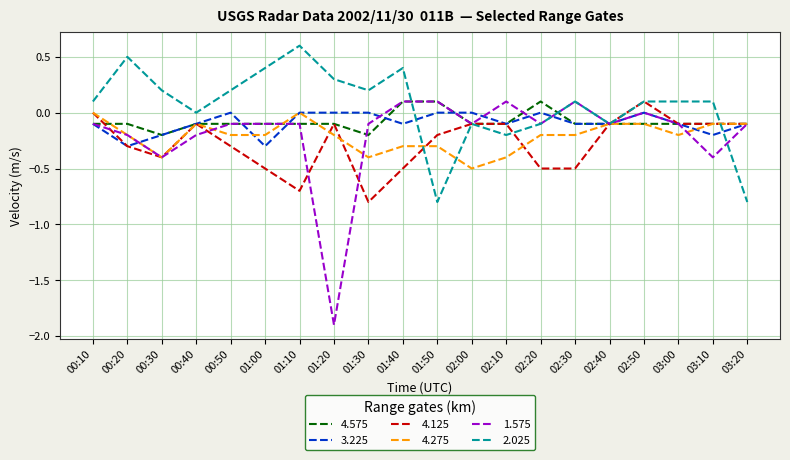

Which series has the largest total across all categories?

2.025